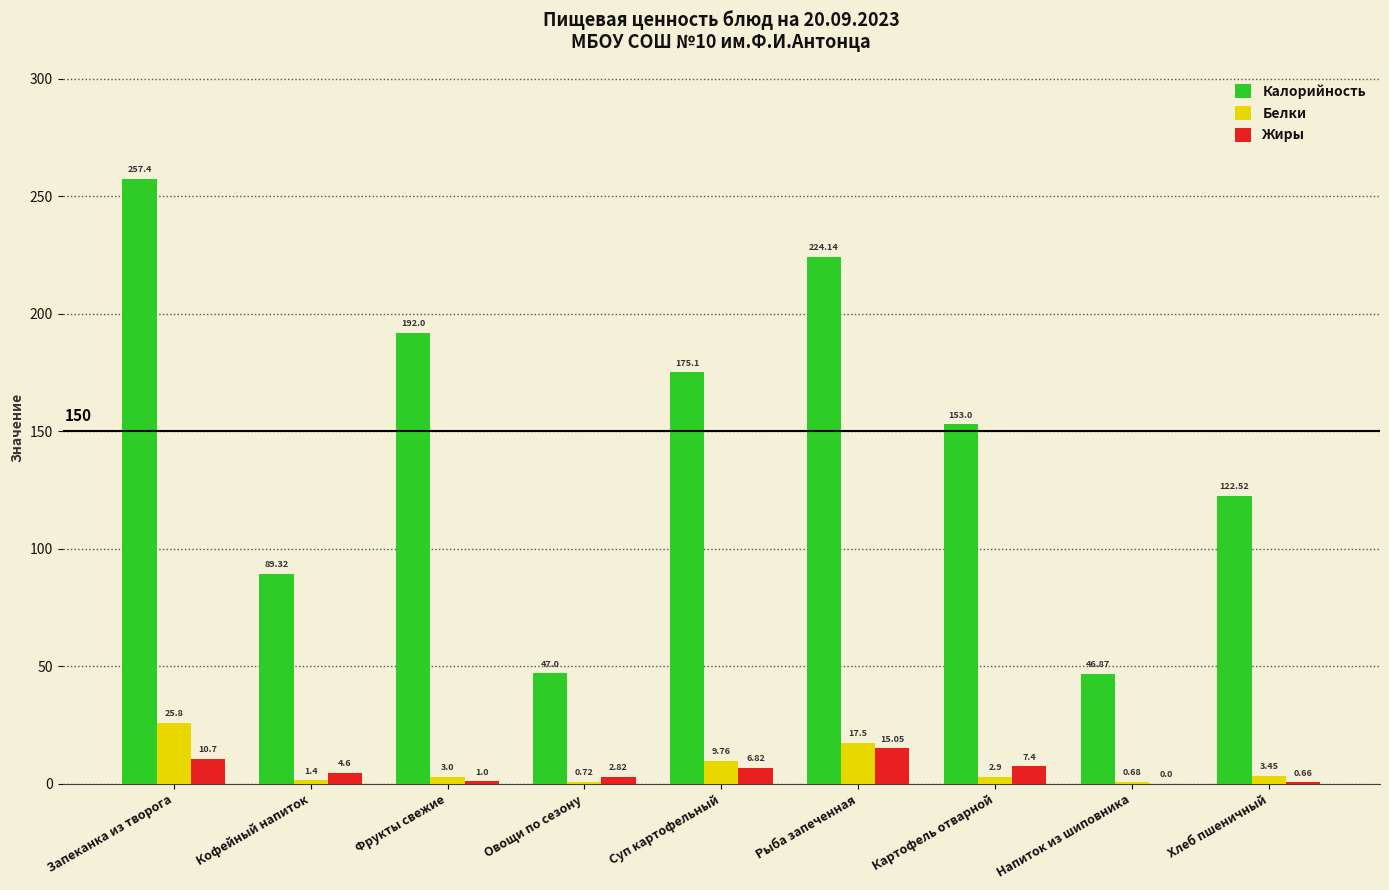

At which label is Калорийность closest to 152?

Картофель отварной